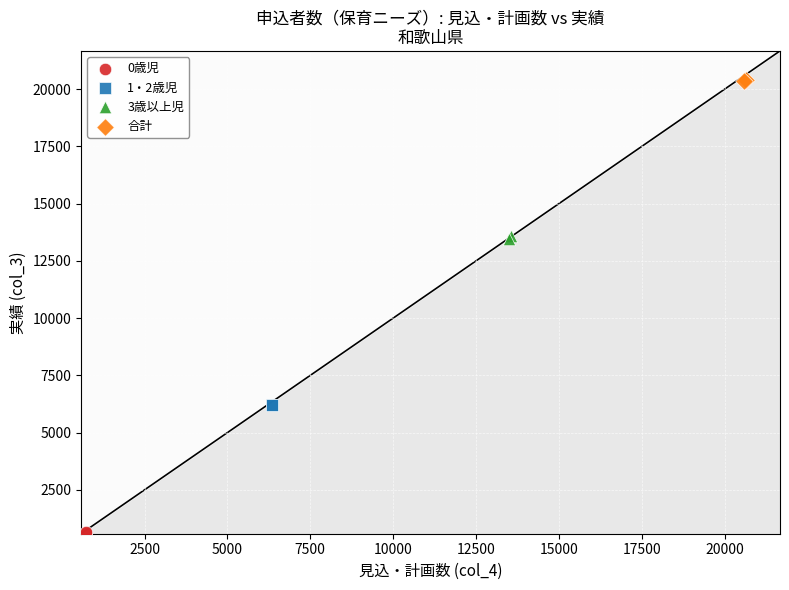

Which series contains the highest Y value?

合計